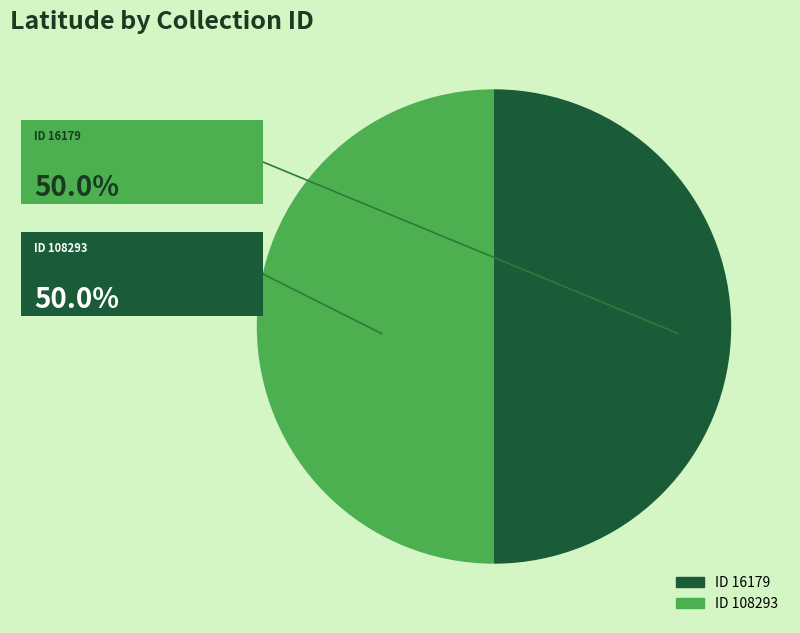

Count the number of slices in the pie.

2